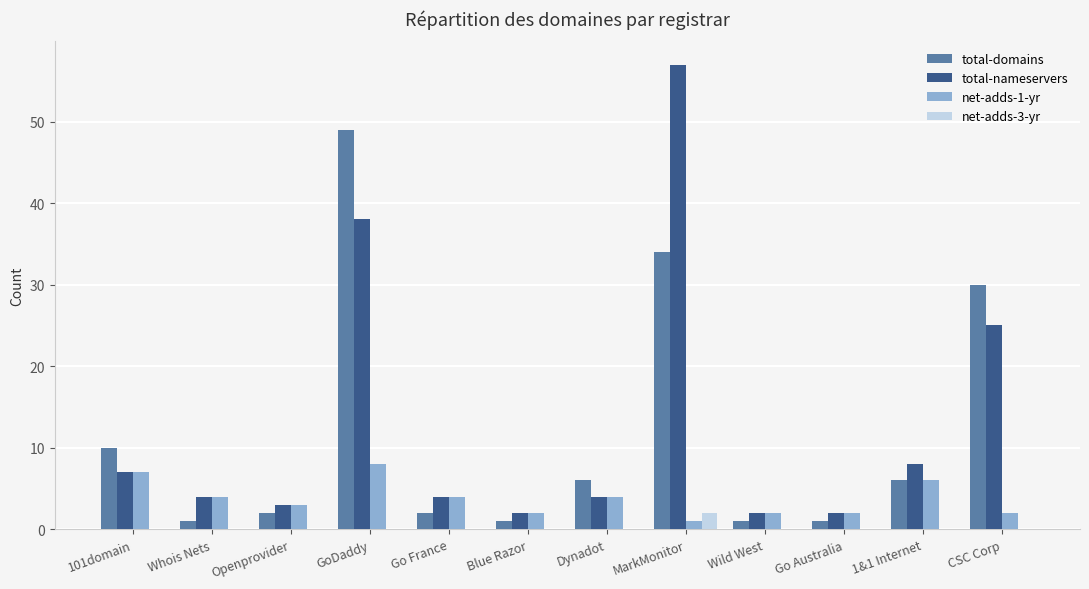

Is the value of total-nameservers at MarkMonitor greater than the value of total-domains at Blue Razor?

Yes